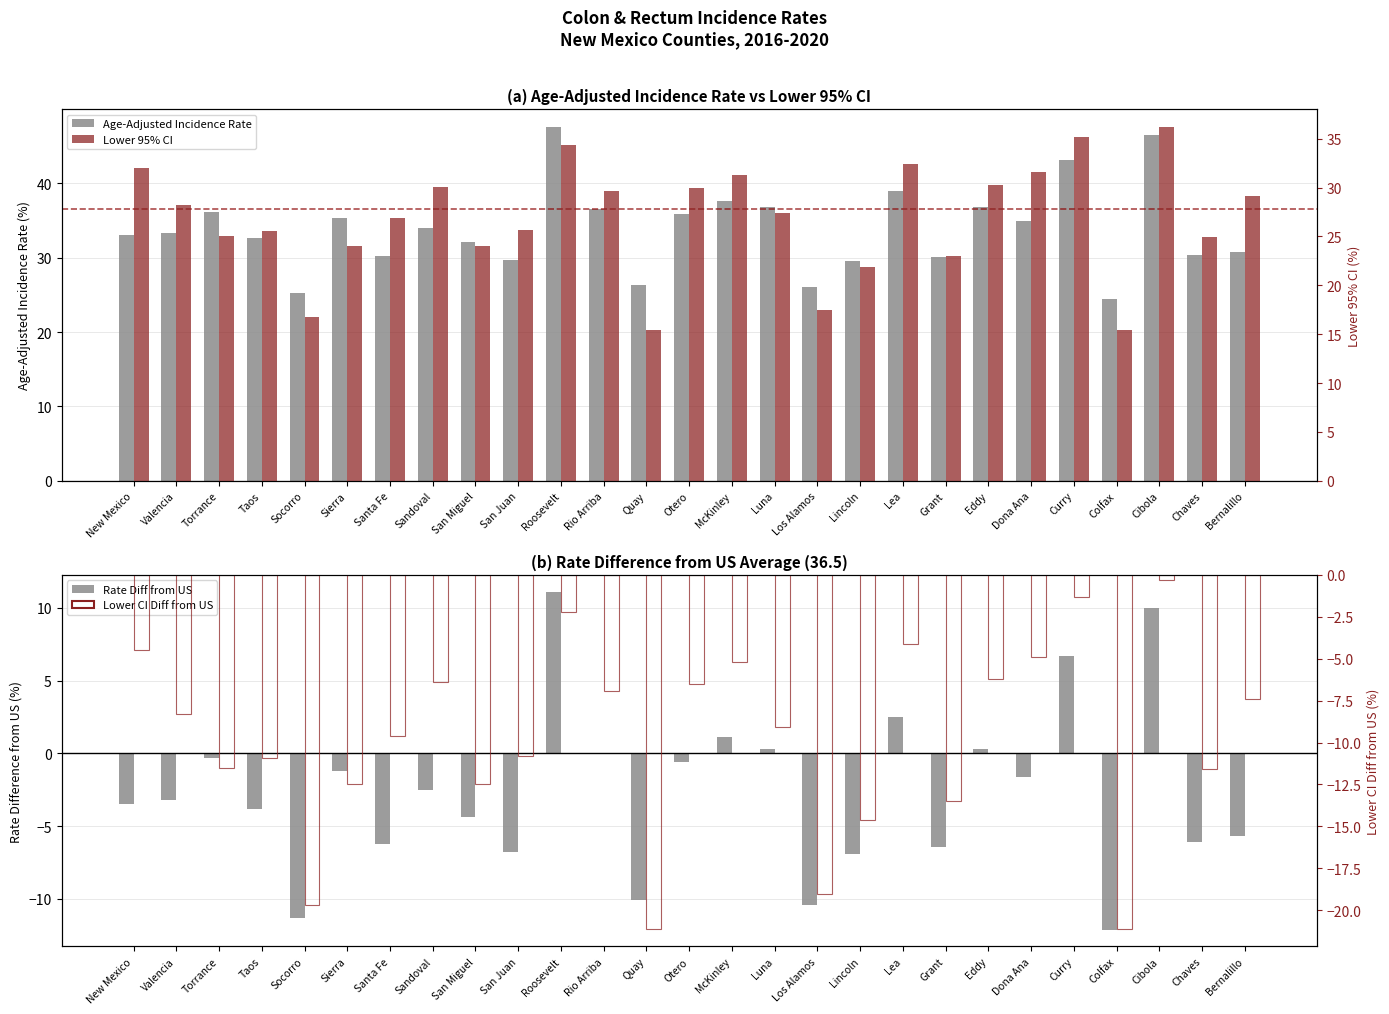

Which category has the highest value across all series?

Roosevelt